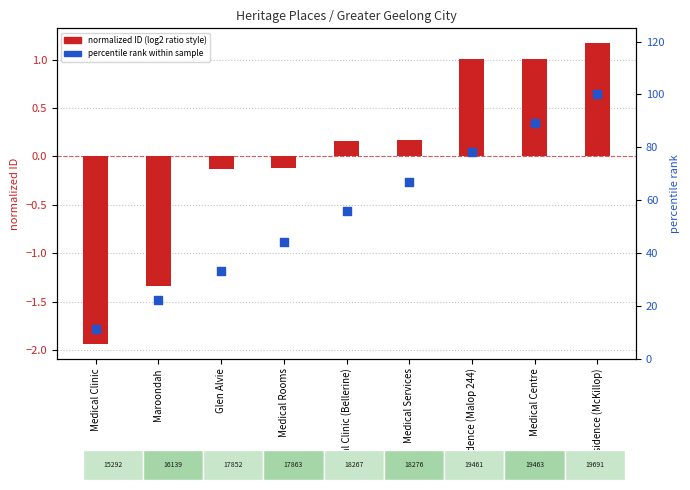

Which series contains the highest Y value?

percentile rank within sample